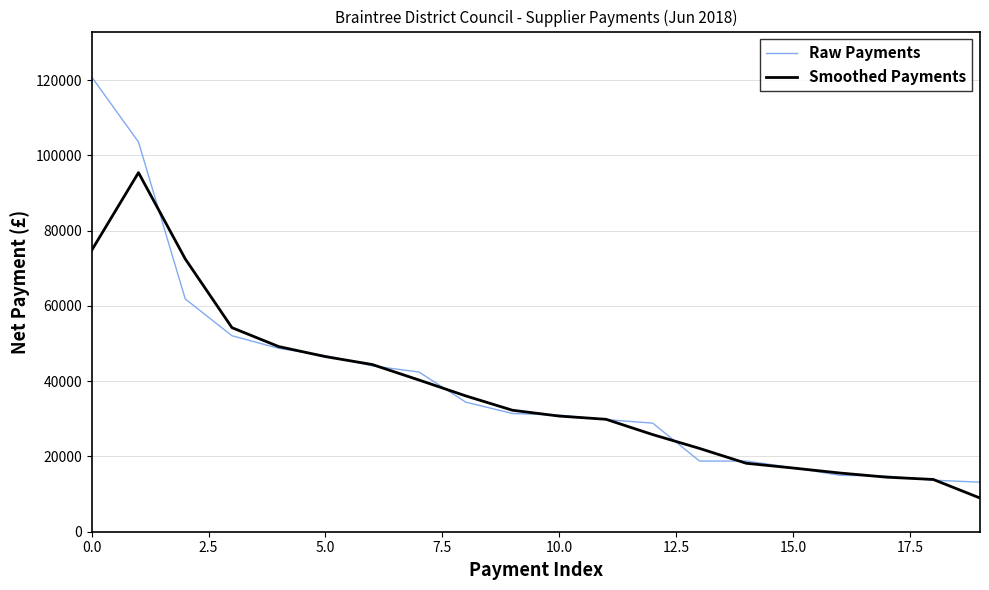

Rank the series by their maximum value, from highest to lowest.

Raw Payments, Smoothed Payments